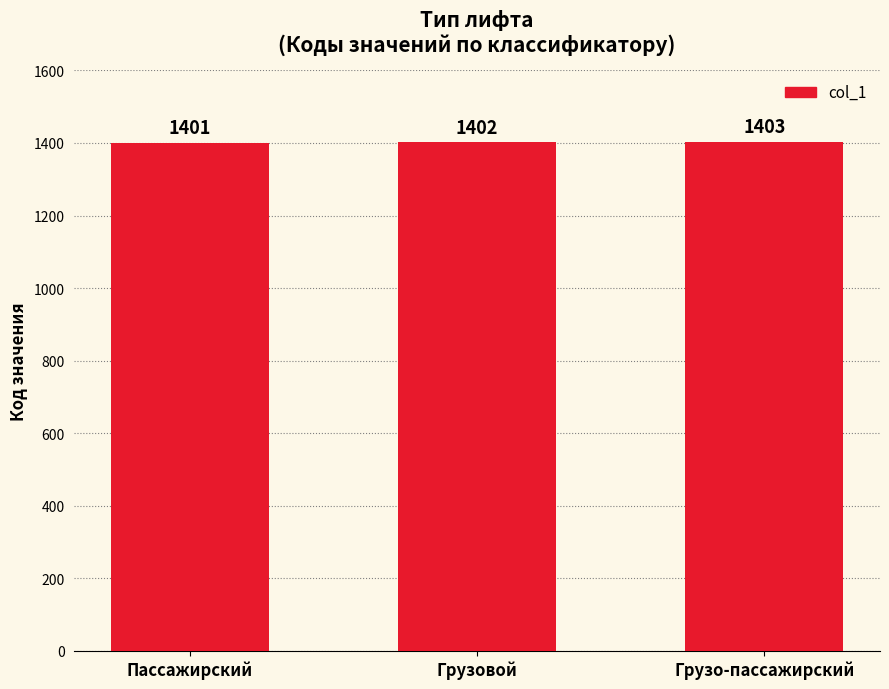

What is the difference between the maximum and minimum values?

2